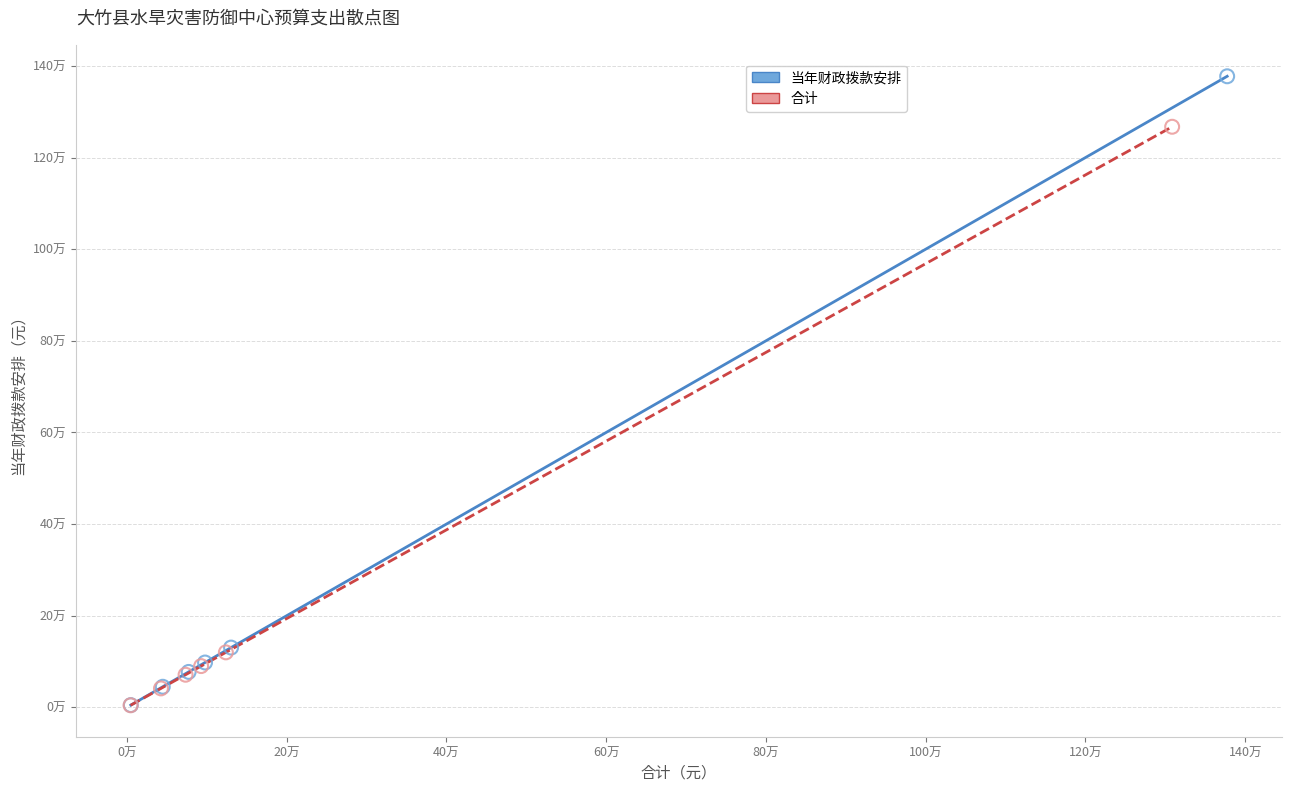

What are all the series names shown in the legend?

当年财政拨款安排, 合计